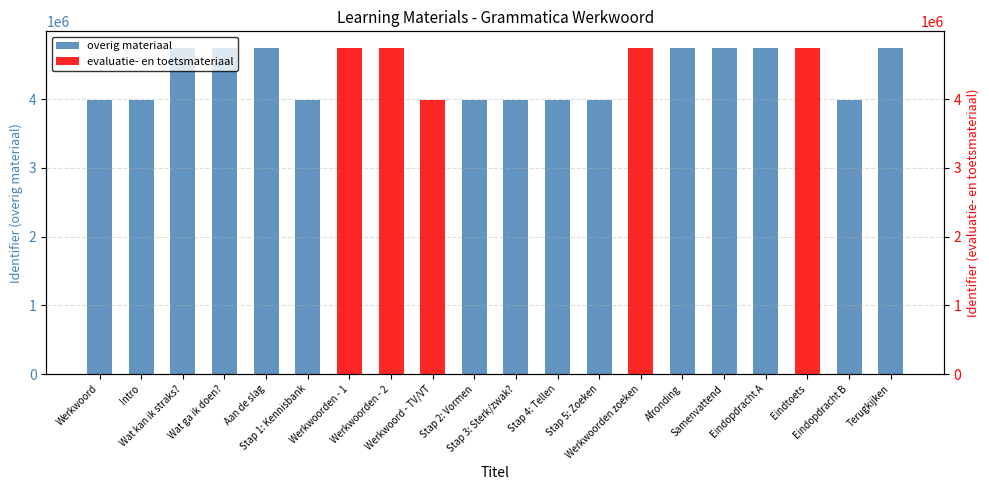

What is the average value of the overig materiaal series?

3256881